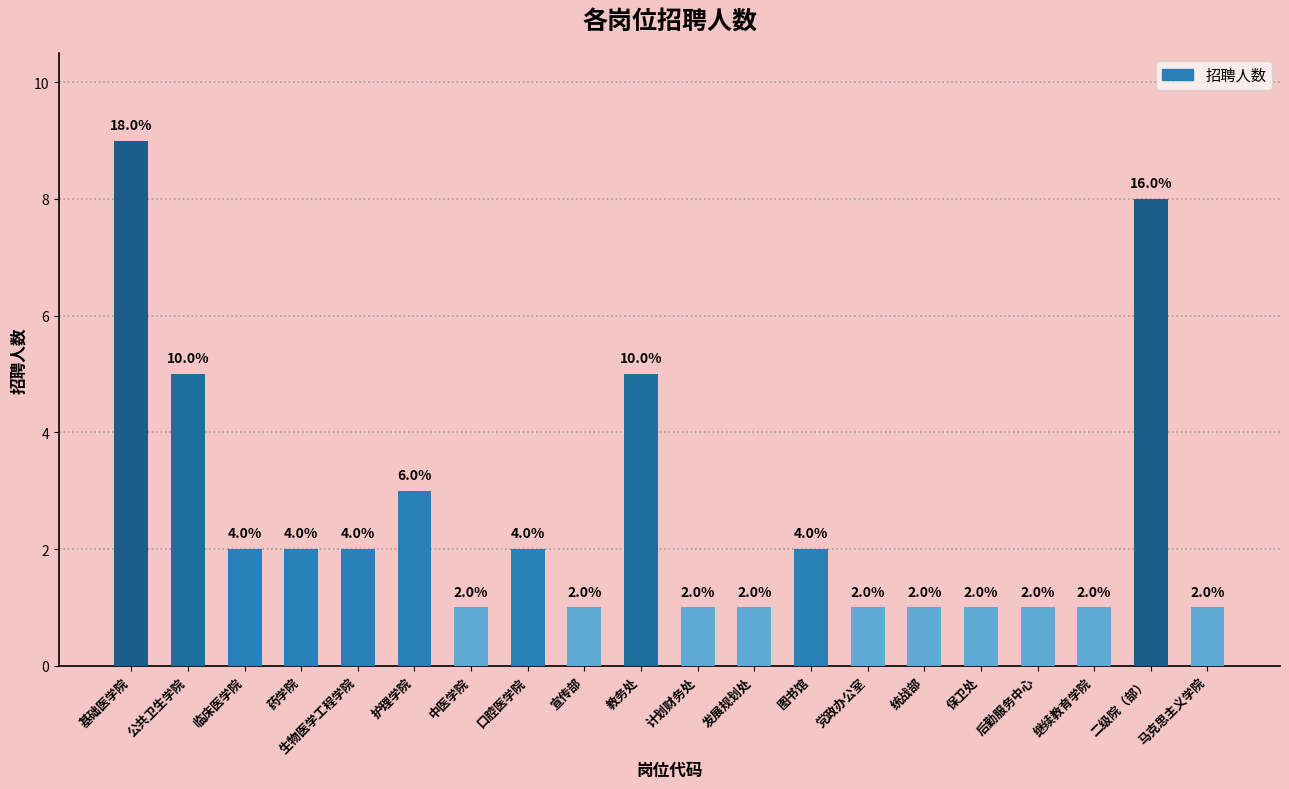

What is the difference between the maximum and minimum values?

8